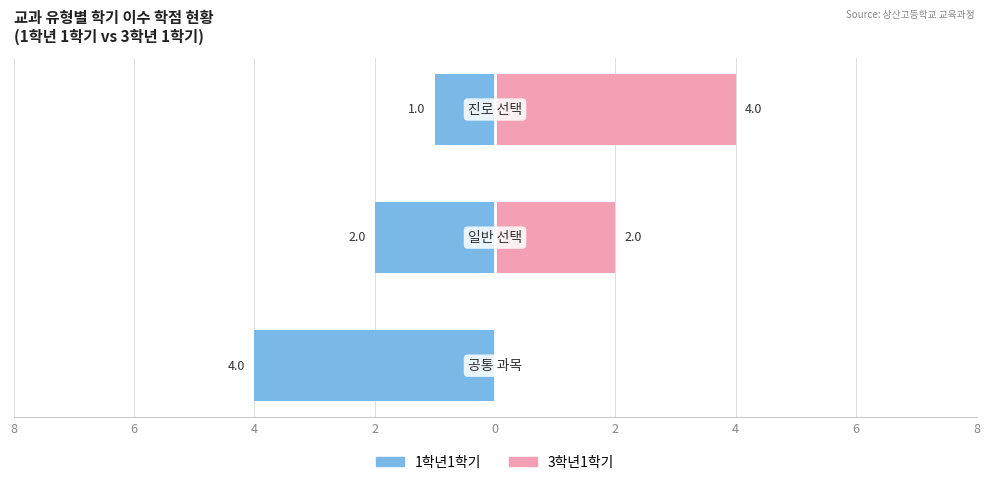

Reading left to right, extract all data points from this chart.

1학년1학기: 8=-4	6=-2	4=-1
3학년1학기: 8=0	6=2	4=4